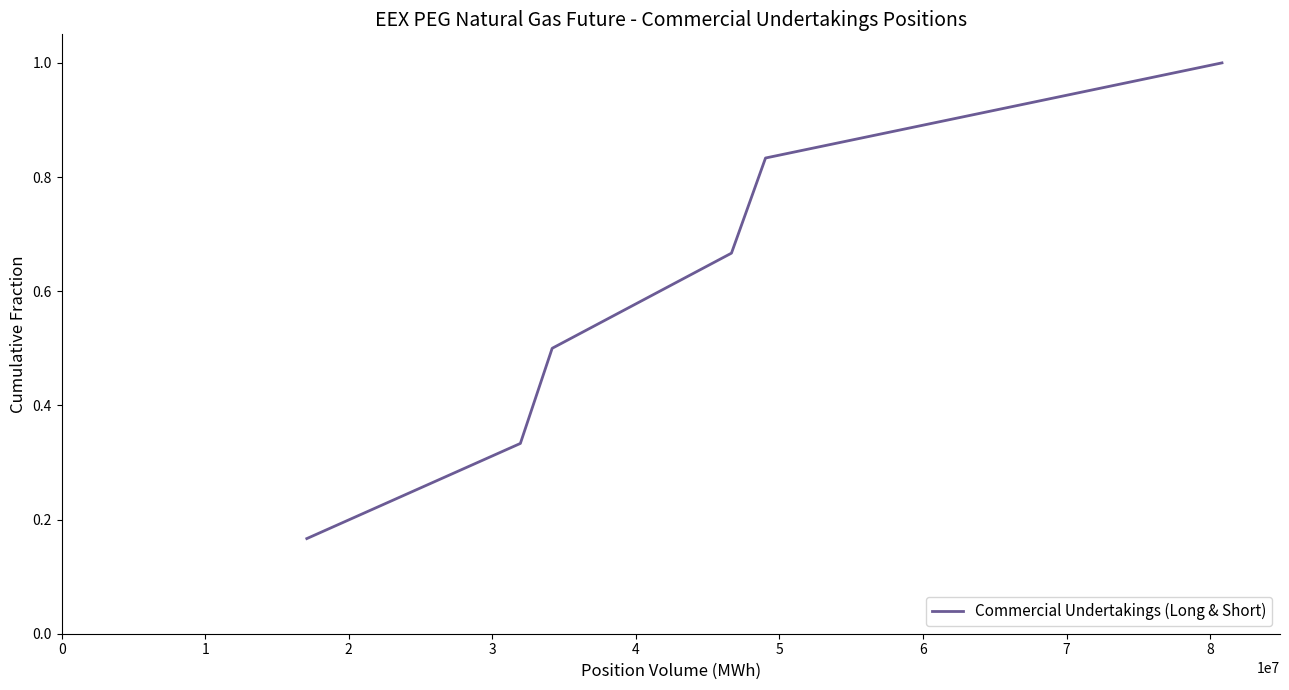

True or false: the data has more than 0 interior local peaks.

False